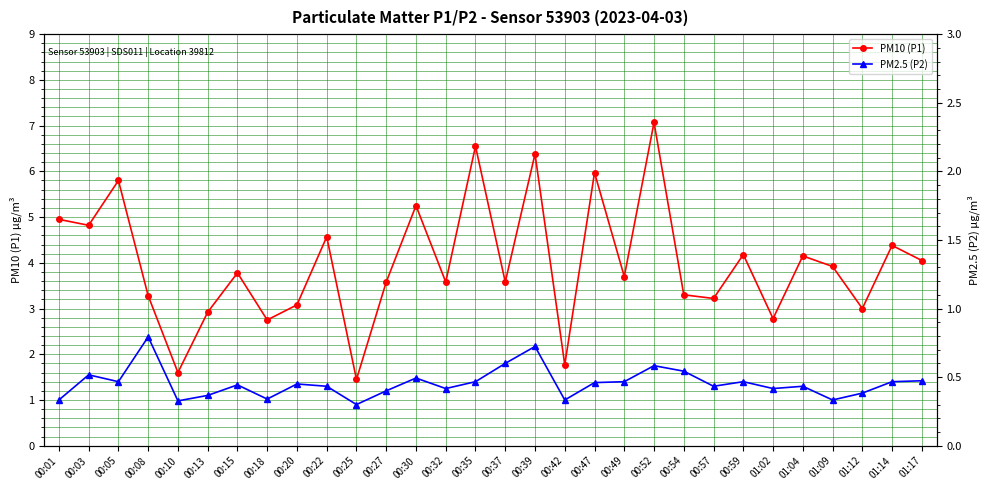

True or false: PM2.5 (P2) and PM10 (P1) intersect in this chart.

False